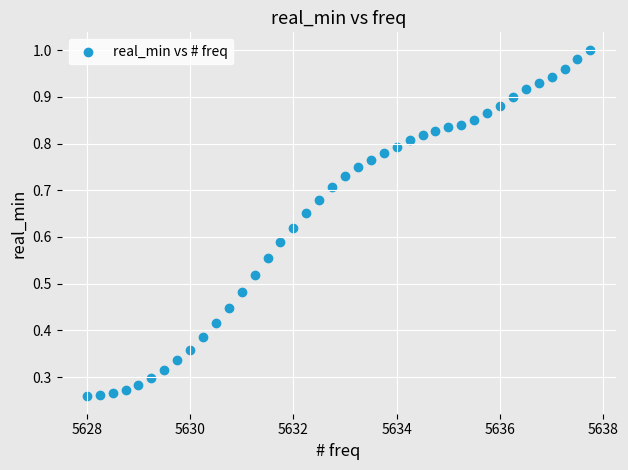

What is the range of X values (max minus min)?

9.8